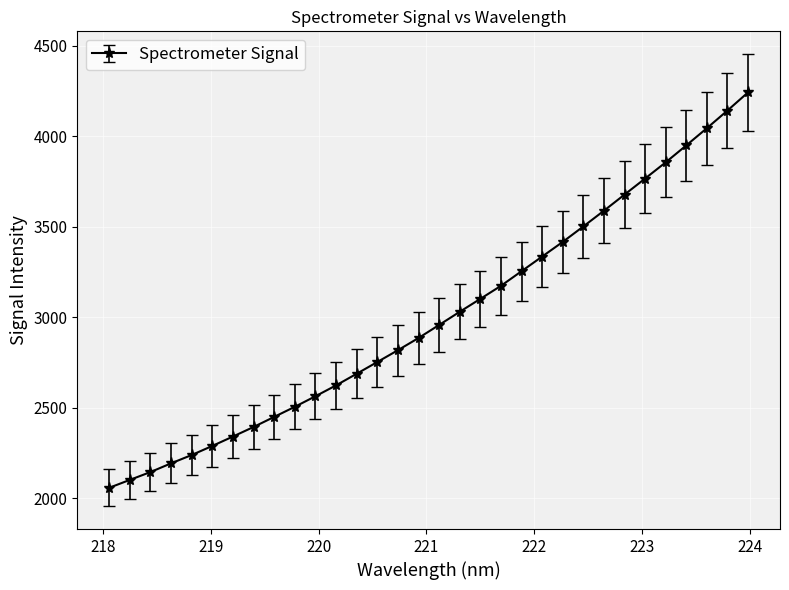

What is the greatest value displayed?

4243.4